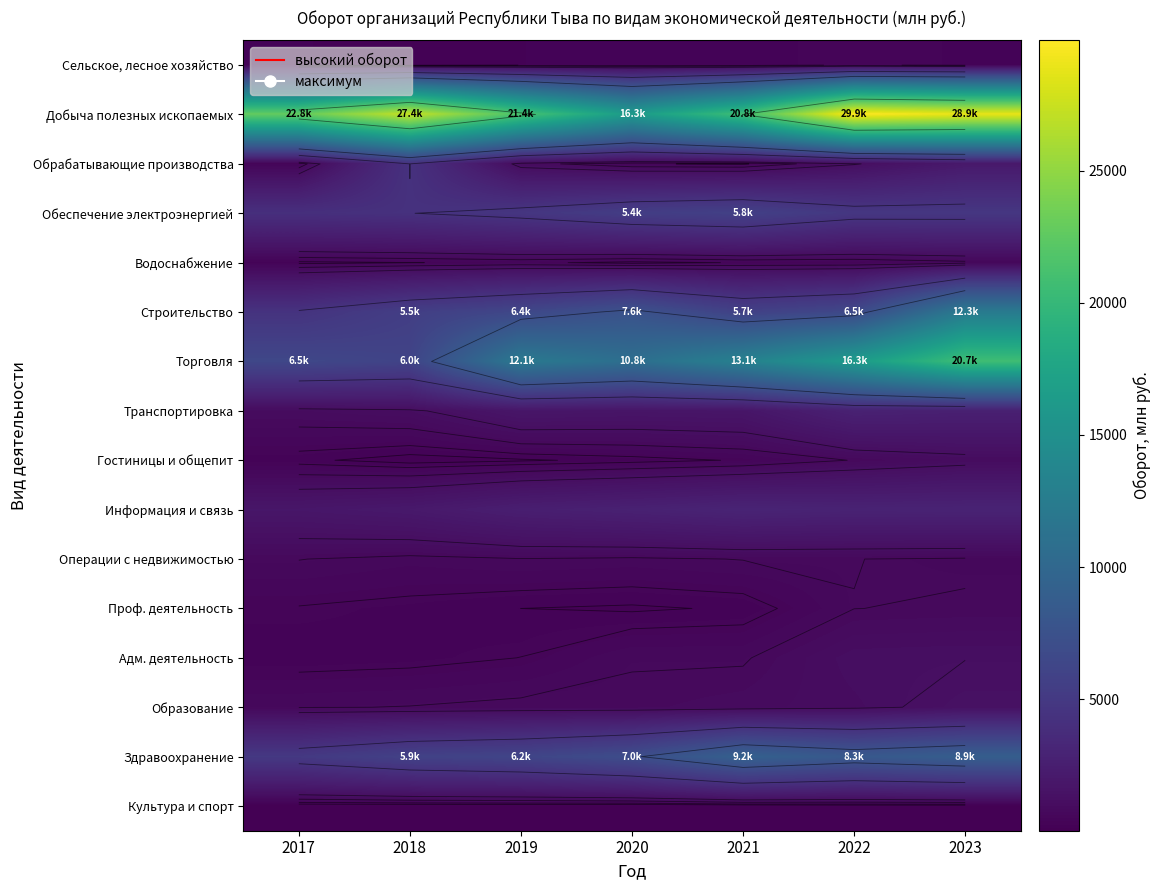

At which category is the sum across all series the highest?

2023